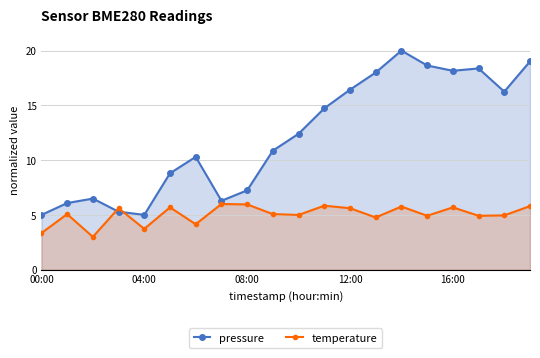

What is the value of the pressure point at the 5th from the left?

5.0